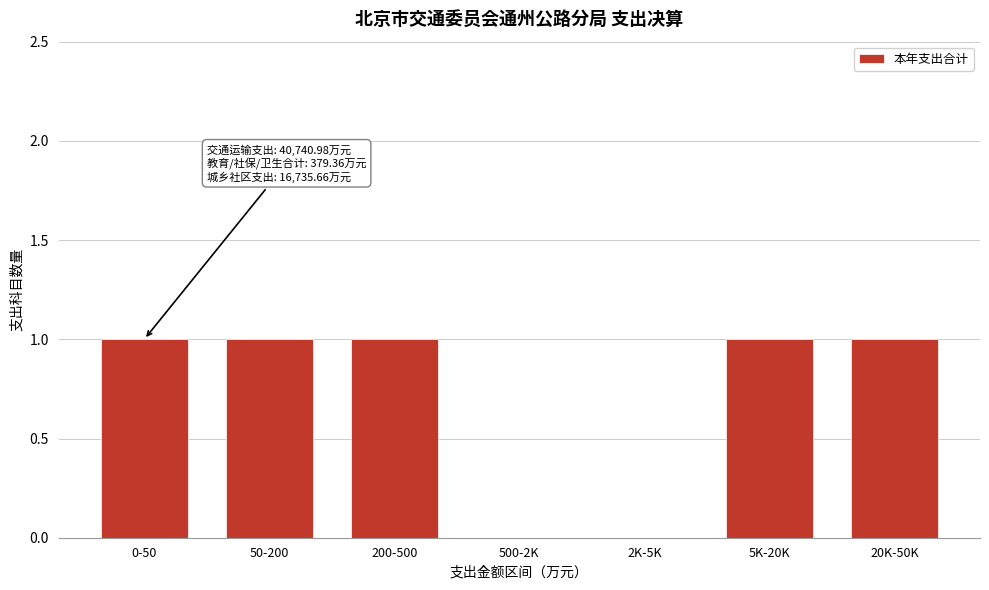

Reading left to right, what are all the values shown in this chart?

0-50=1	50-200=1	200-500=1	500-2K=0	2K-5K=0	5K-20K=1	20K-50K=1